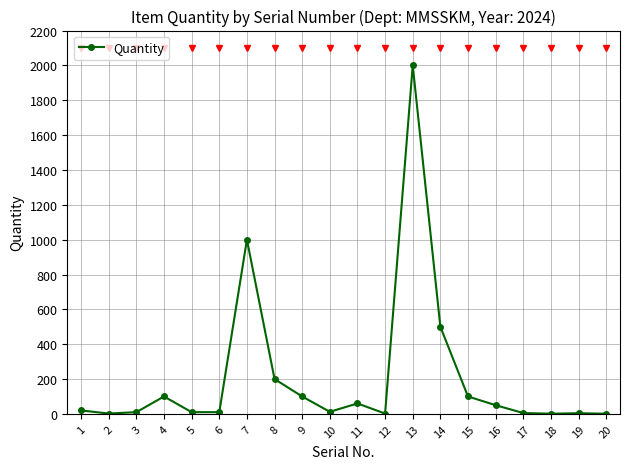

True or false: there are more than 1 points higher than both neighbors.

True